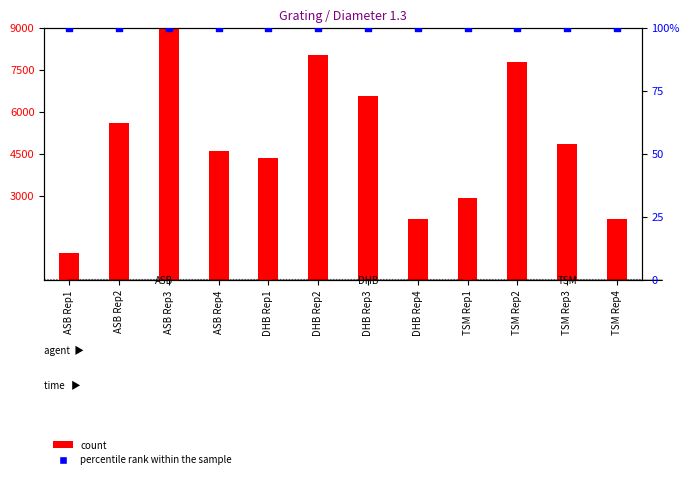

Is the value of count at ASB Rep4 greater than the value of percentile rank within the sample at TSM Rep3?

Yes